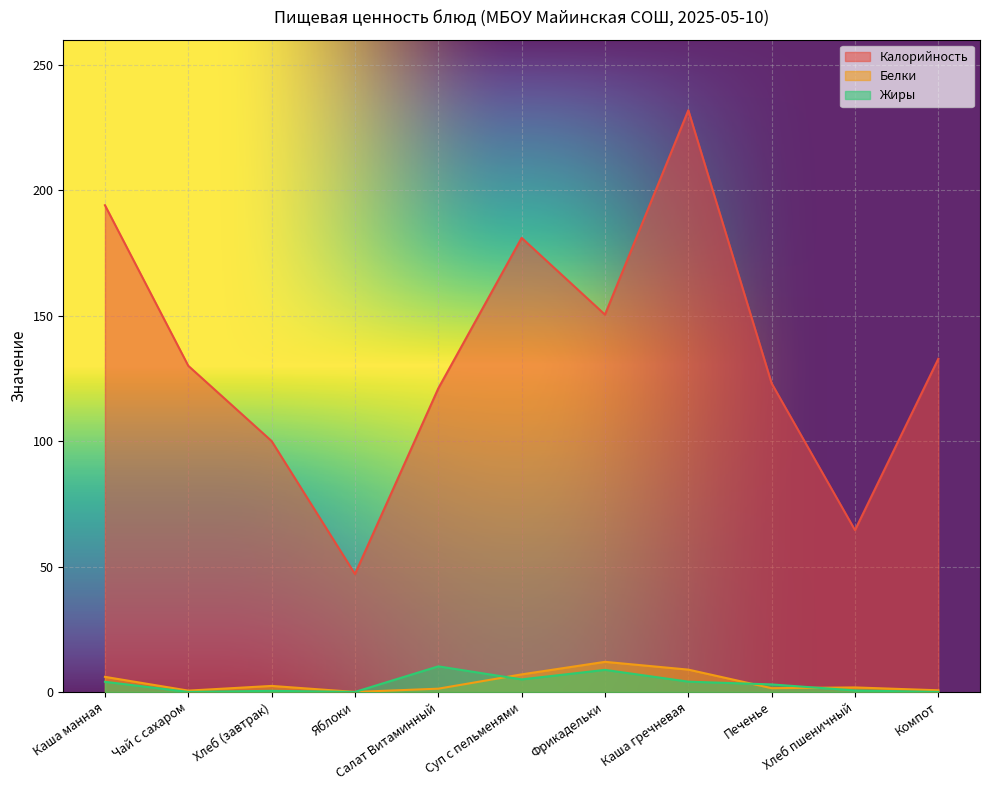

Reading right to left, what are all the values shown in this chart?

Калорийность: Компот=132.8	Хлеб пшеничный=64.5	Печенье=123.0	Каша гречневая=231.9	Фрикадельки=150.4	Суп с пельменями=181.0	Салат Витаминный=121.0	Яблоки=47.0	Хлеб (завтрак)=100.0	Чай с сахаром=130.0	Каша манная=194.0
Белки: Компот=0.7	Хлеб пшеничный=1.8	Печенье=1.5	Каша гречневая=8.9	Фрикадельки=12.0	Суп с пельменями=7.0	Салат Витаминный=1.3	Яблоки=0.0	Хлеб (завтрак)=2.4	Чай с сахаром=0.5	Каша манная=6.0
Жиры: Компот=0.0	Хлеб пшеничный=0.6	Печенье=3.0	Каша гречневая=4.1	Фрикадельки=8.8	Суп с пельменями=5.0	Салат Витаминный=10.2	Яблоки=0.0	Хлеб (завтрак)=0.5	Чай с сахаром=0.0	Каша манная=4.0